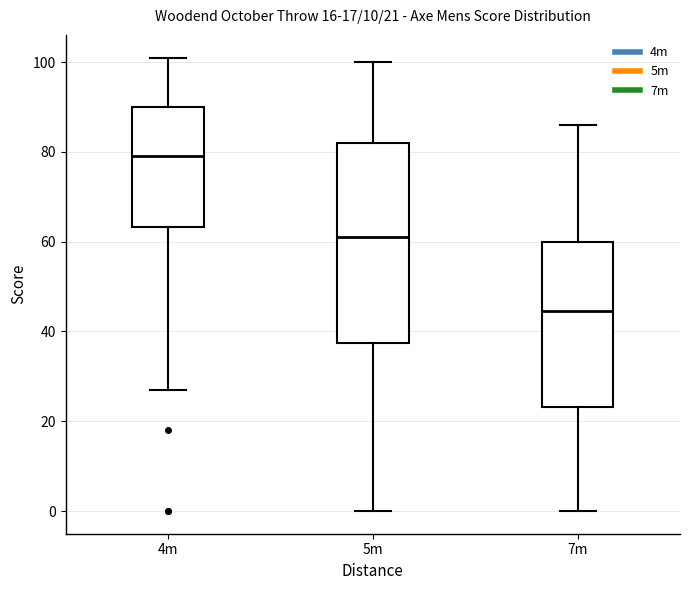

Which box's median line is the lowest?

7m